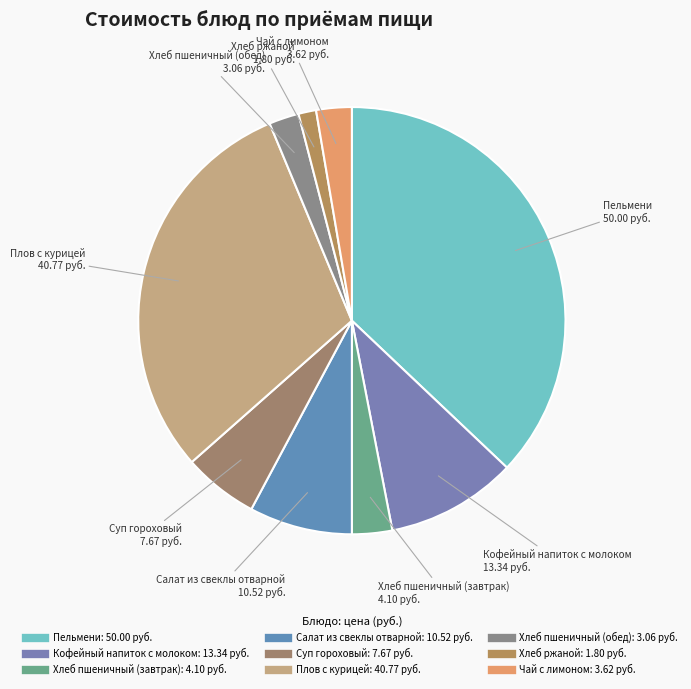

True or false: Хлеб пшеничный (обед) accounts for 2% of the total.

True